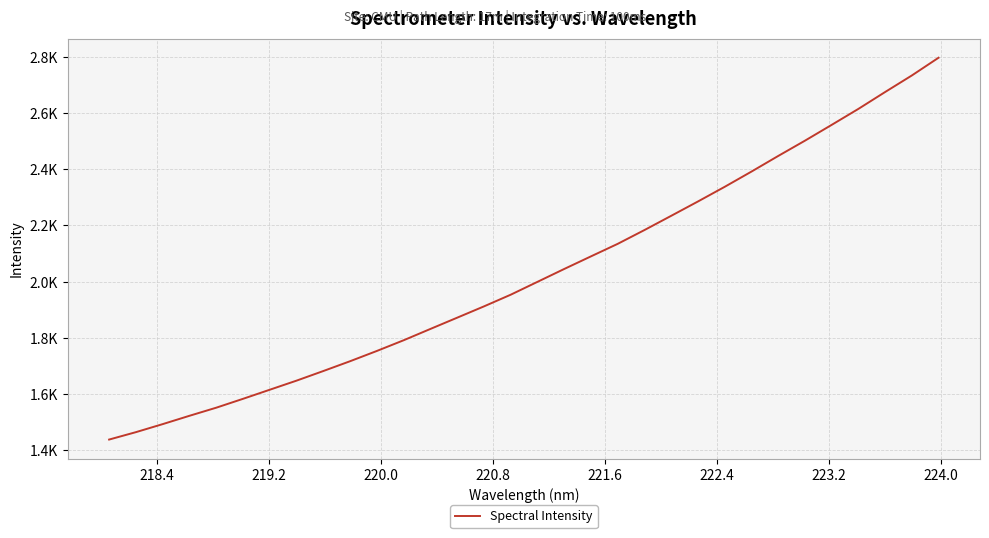

Does the chart have visible grid lines?

Yes